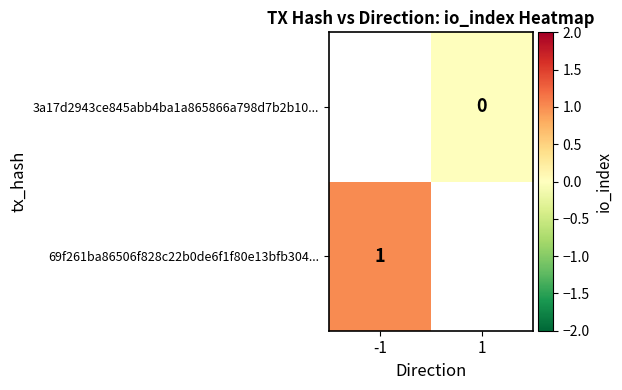

Is the value of 69f261ba86506f828c22b0de6f1f80e13bfb304... at -1 greater than the value of 3a17d2943ce845abb4ba1a865866a798d7b2b10... at 1?

Yes